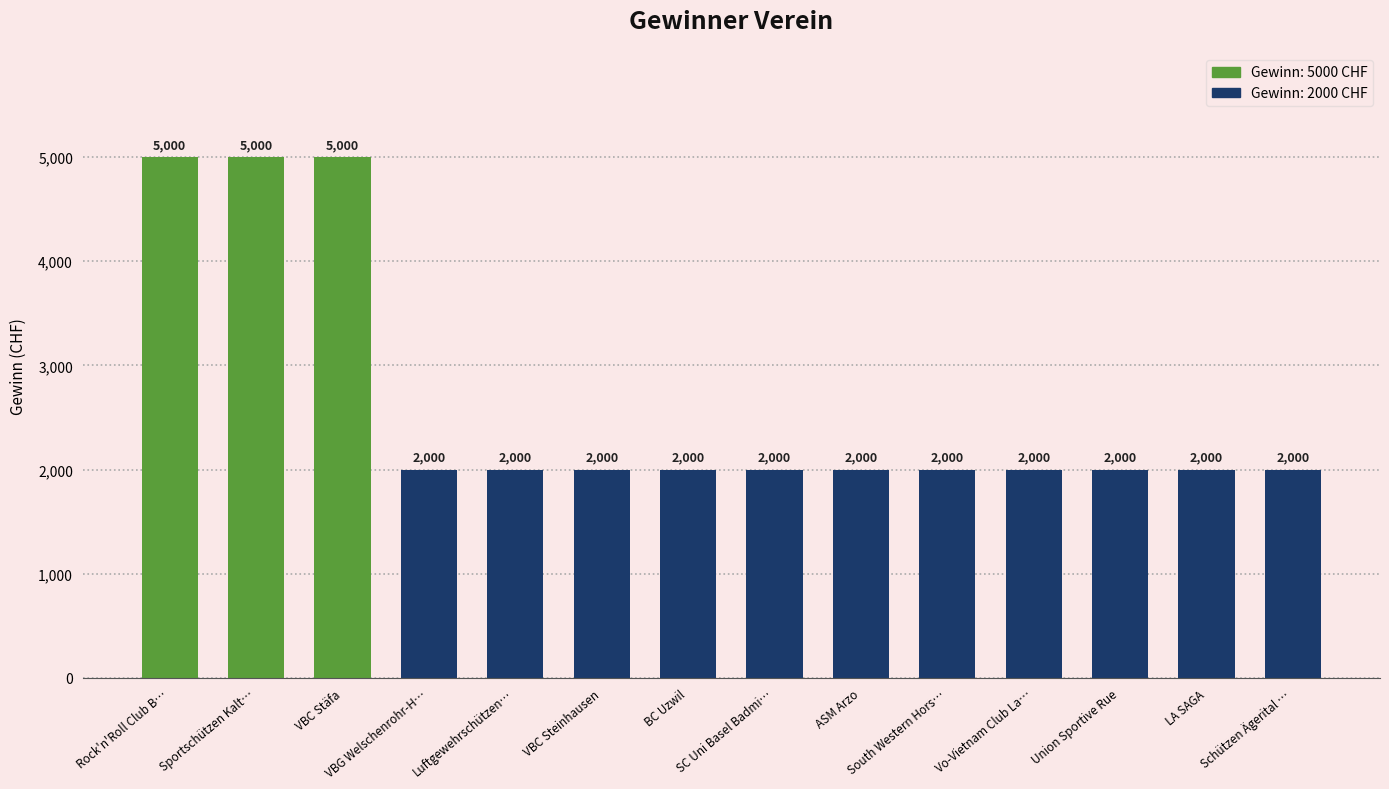

Approximately how many times larger is the value at South Western Hors… compared to ASM Arzo?

1.0